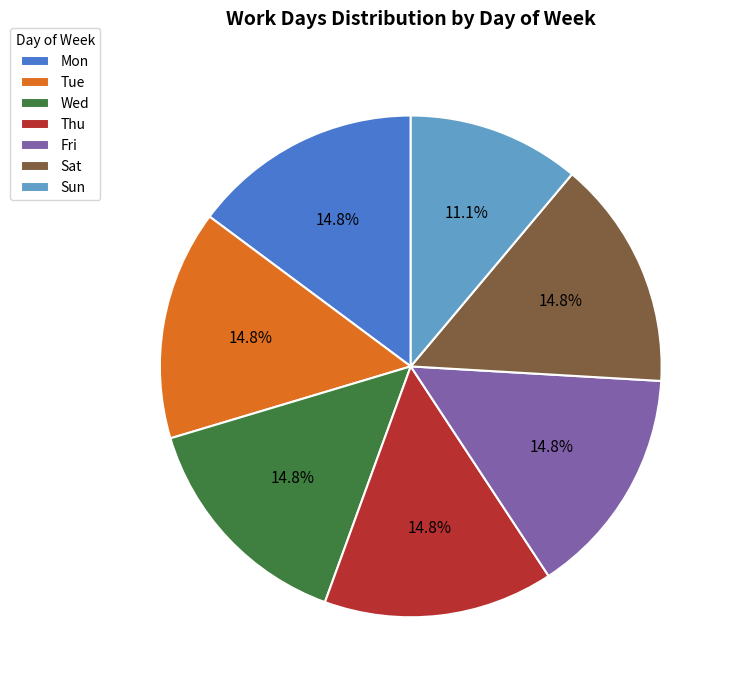

Approximately how many times larger is the value at Sat compared to Fri?

1.0